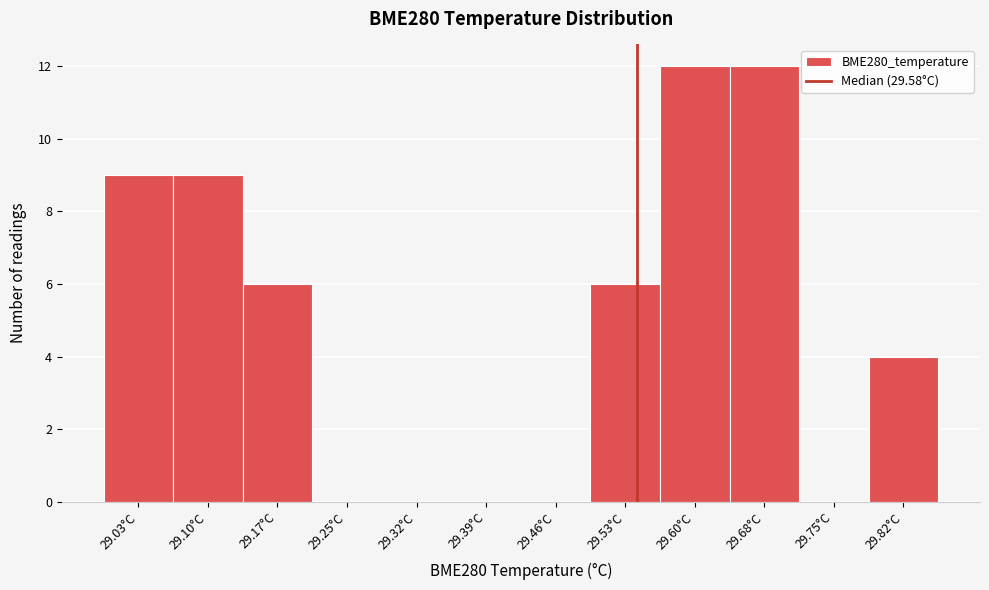

Reading left to right, transcribe all the data shown in this chart.

29.03°C=9	29.10°C=9	29.17°C=6	29.25°C=0	29.32°C=0	29.39°C=0	29.46°C=0	29.53°C=6	29.60°C=12	29.68°C=12	29.75°C=0	29.82°C=4